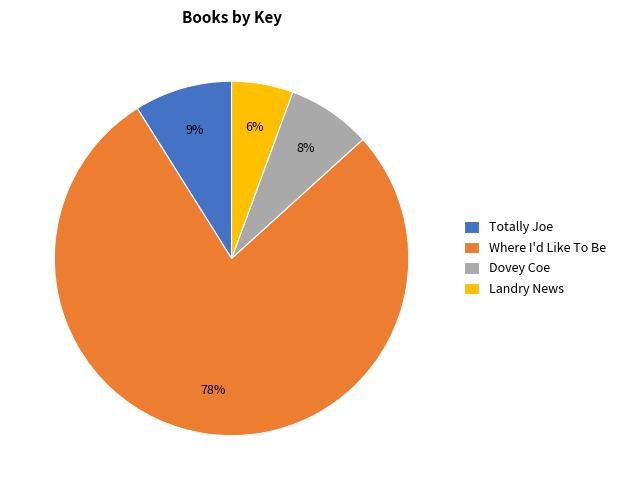

What is the ratio of the value at Dovey Coe to the value at Where I'd Like To Be?

0.1